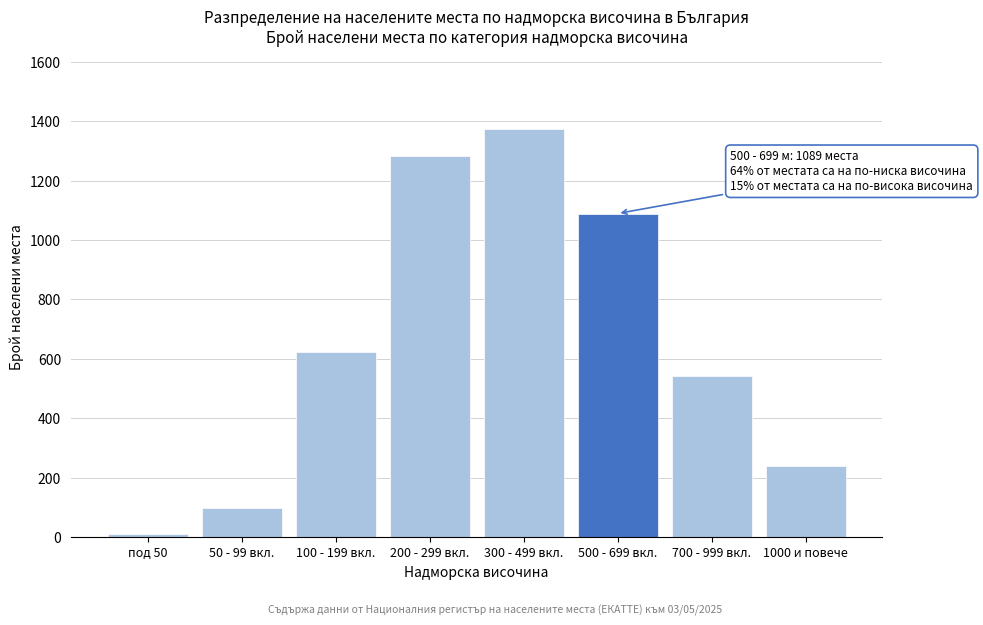

Reading left to right, transcribe all the data shown in this chart.

под 50=12	50 - 99 вкл.=98	100 - 199 вкл.=623	200 - 299 вкл.=1284	300 - 499 вкл.=1372	500 - 699 вкл.=1089	700 - 999 вкл.=541	1000 и повече=240